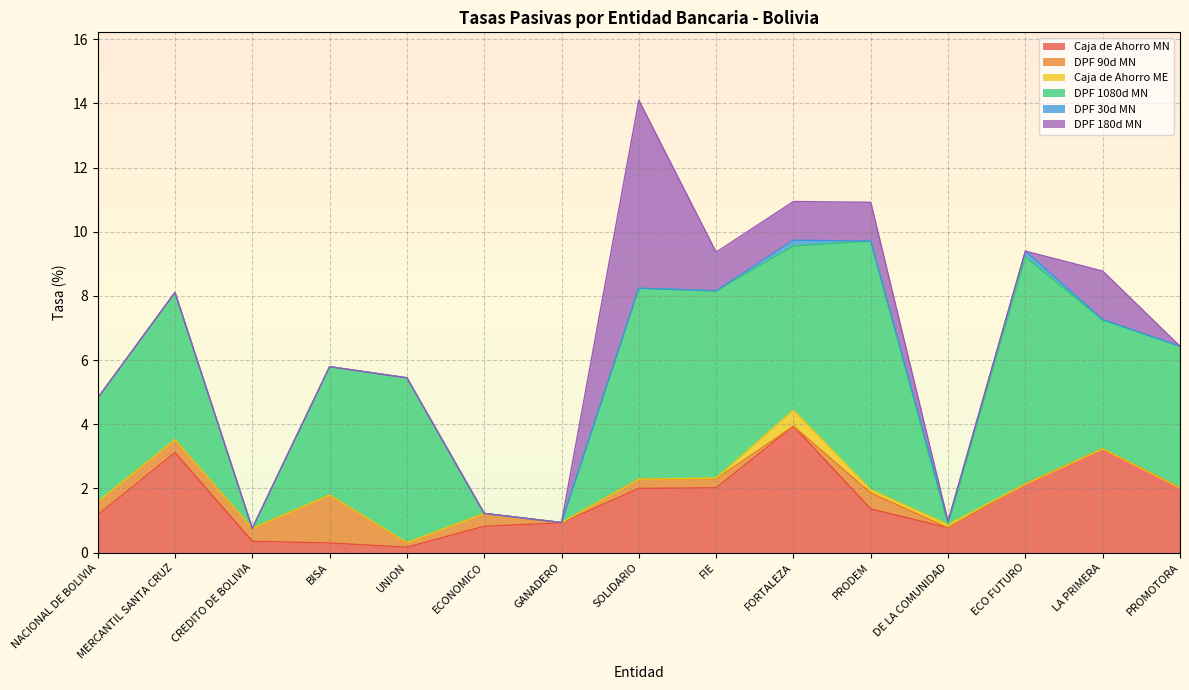

Which series changed the most between UNION and LA PRIMERA?

Caja de Ahorro MN